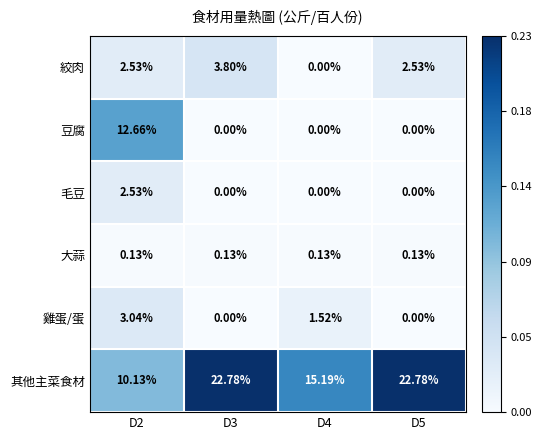

Which series has the largest total across all categories?

其他主菜食材